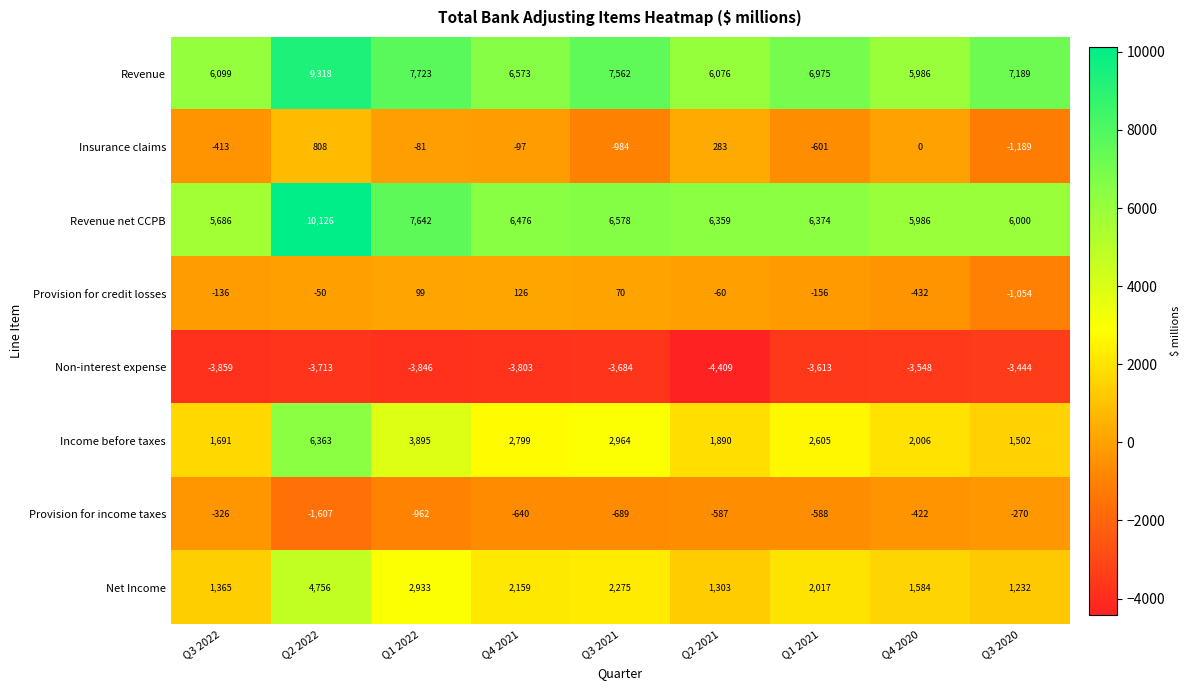

What is the sum of the Revenue values at Q4 2020 and Q2 2021?

12062